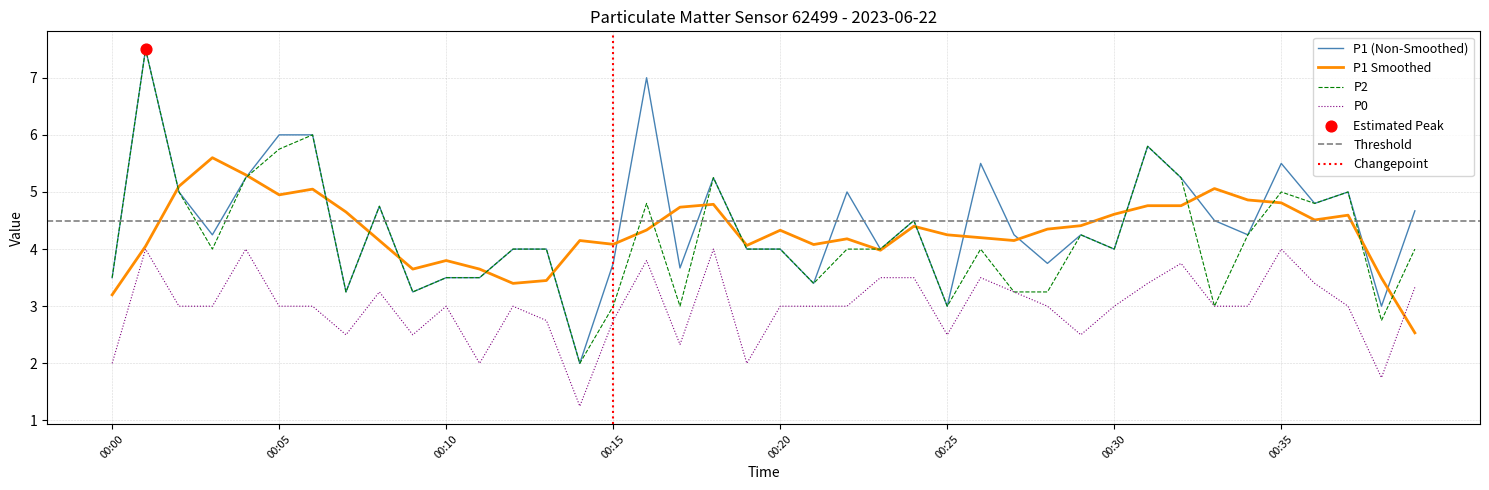

At which category is the sum across all series the highest?

00:01